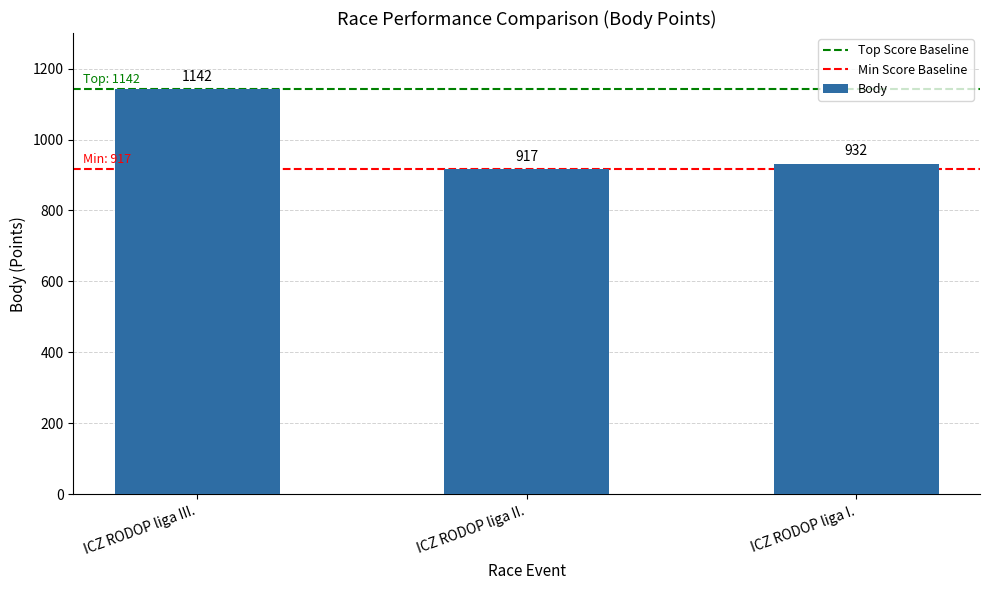

Reading left to right, transcribe all the data shown in this chart.

ICZ RODOP liga III.=1142	ICZ RODOP liga II.=917	ICZ RODOP liga I.=932